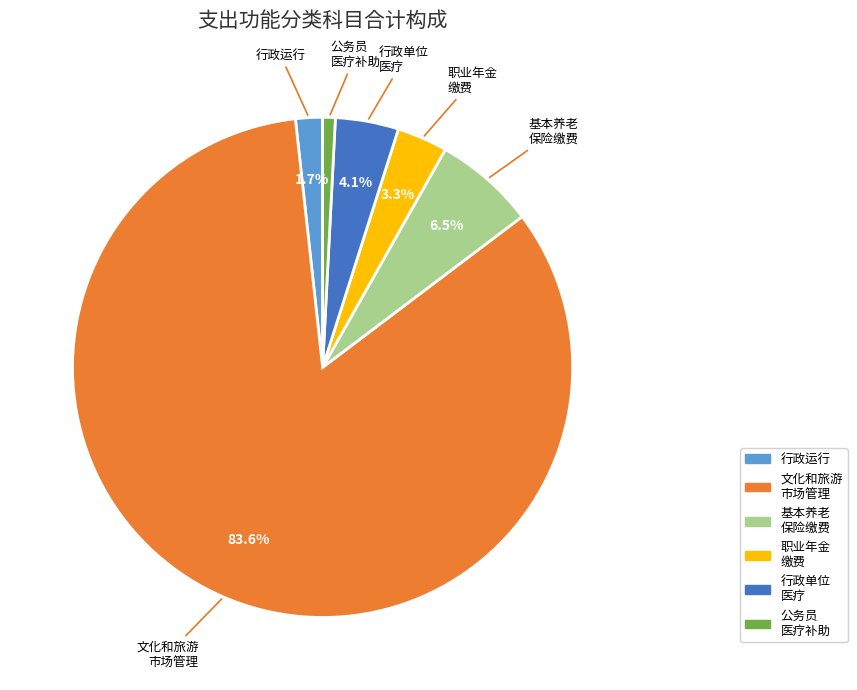

To the nearest percent, what is the average slice percentage?

17%